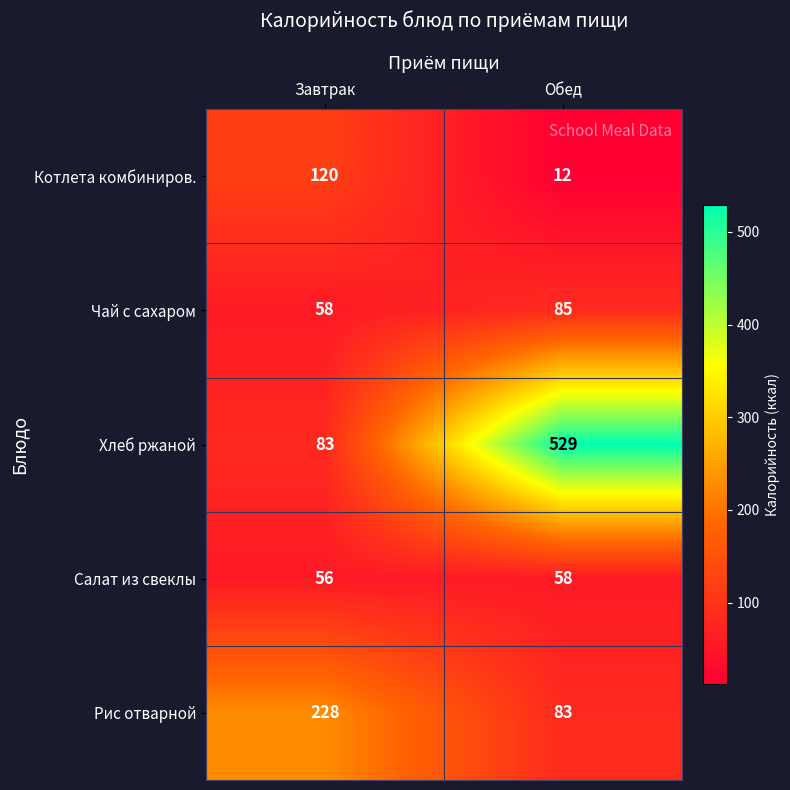

Reading left to right, list all the values displayed in this chart.

Котлета комбиниров.: Завтрак=120	Обед=12
Чай с сахаром: Завтрак=58	Обед=85
Хлеб ржаной: Завтрак=83	Обед=529
Салат из свеклы: Завтрак=56	Обед=58
Рис отварной: Завтрак=228	Обед=83